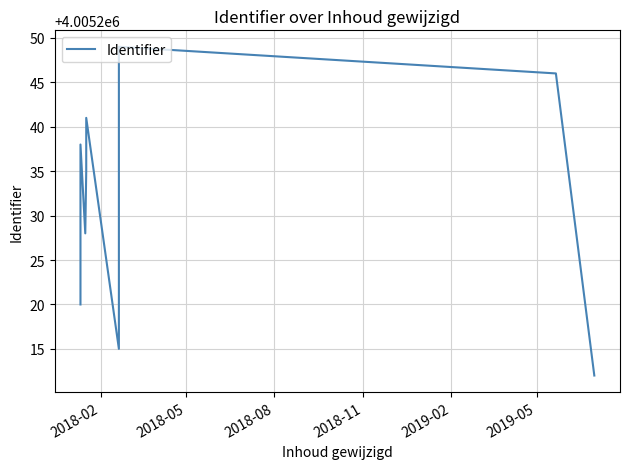

Count the number of categories in the chart.

13